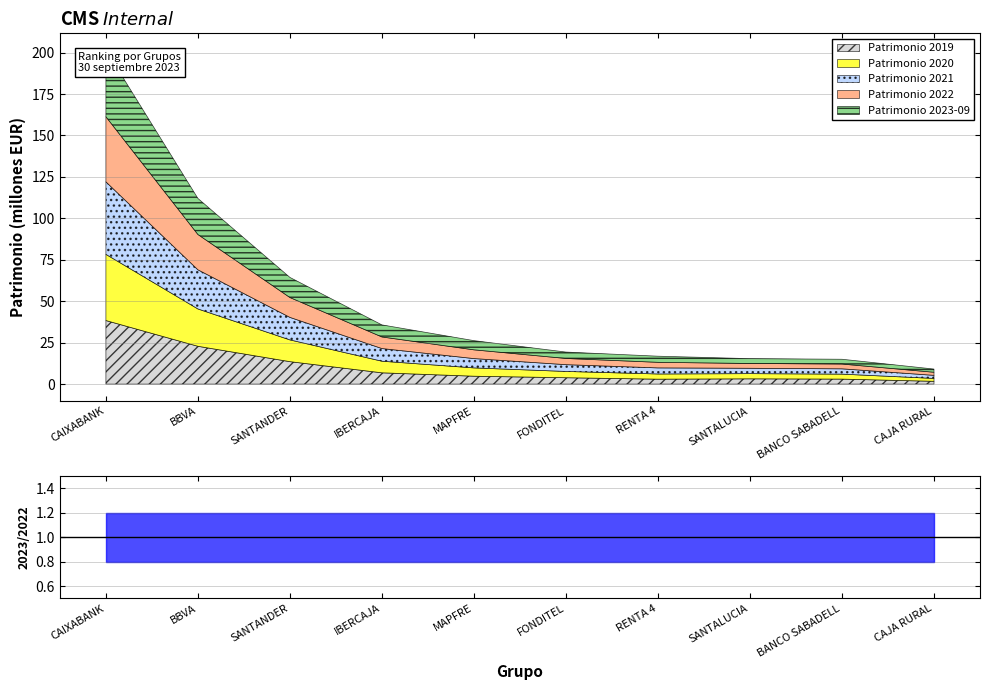

What is the lowest value of the Patrimonio 2020 series?

1743913